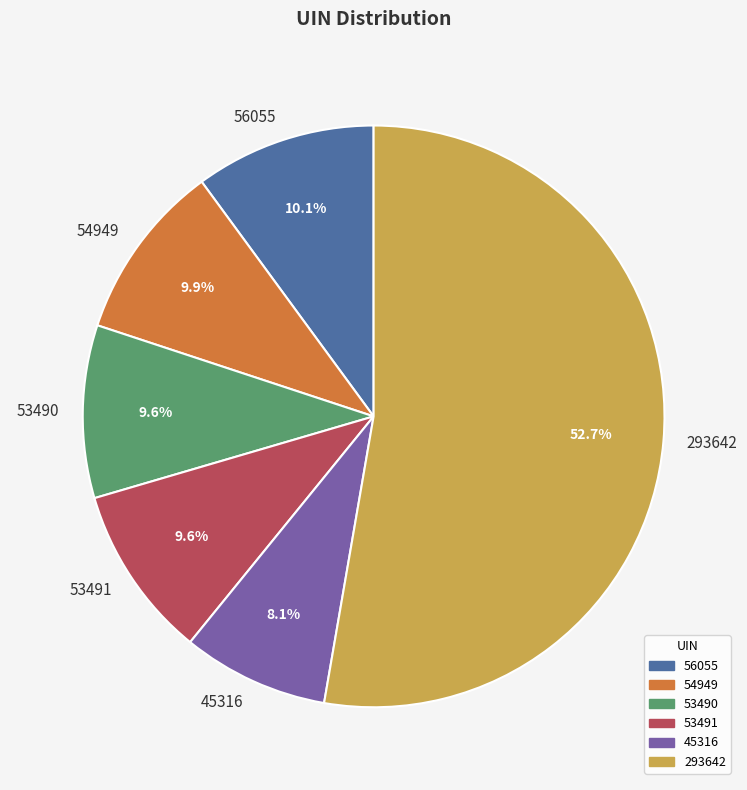

How many slices are in this pie chart?

6